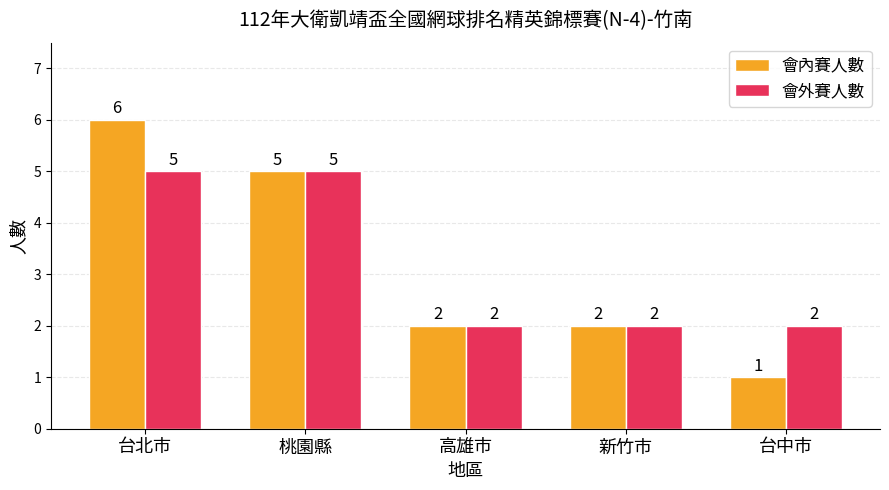

At which category is the sum across all series the highest?

台北市